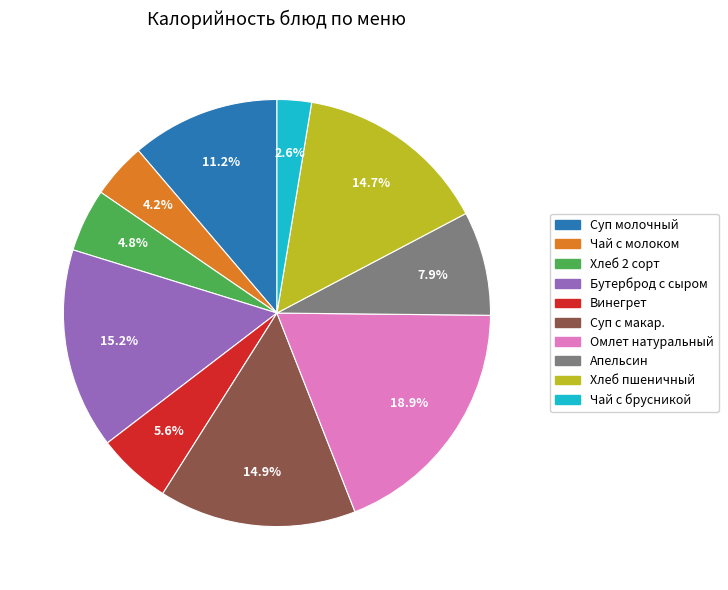

Is there any slice that represents more than half of the pie?

No